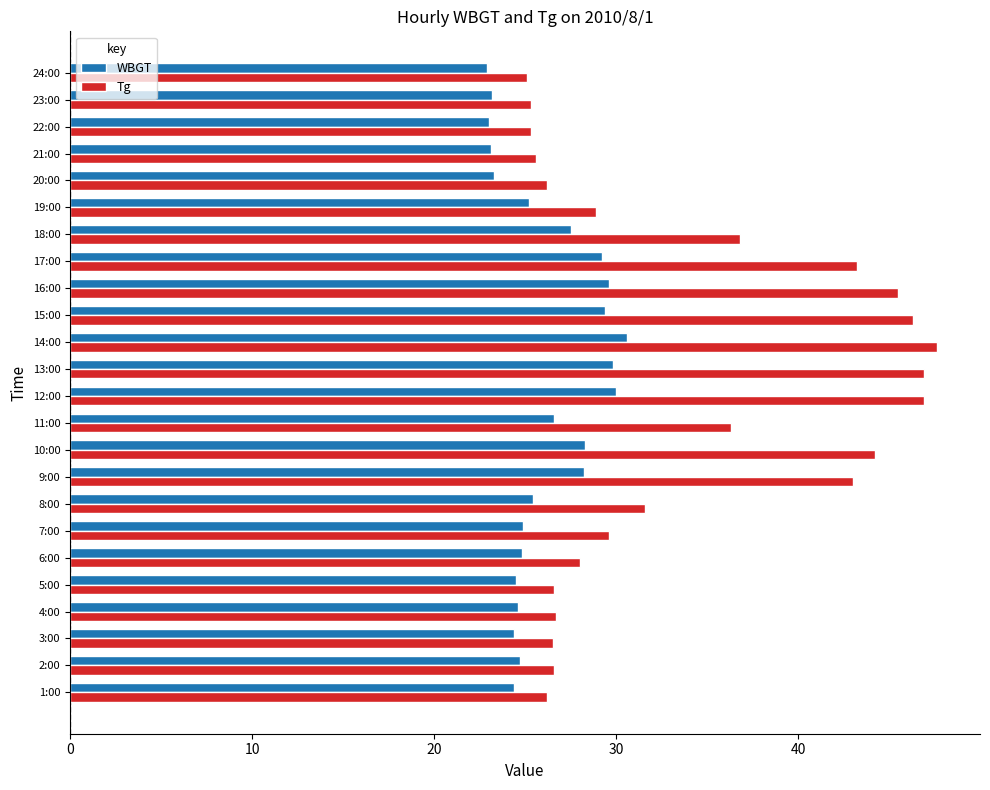

What is the lowest value of the WBGT series?

22.9